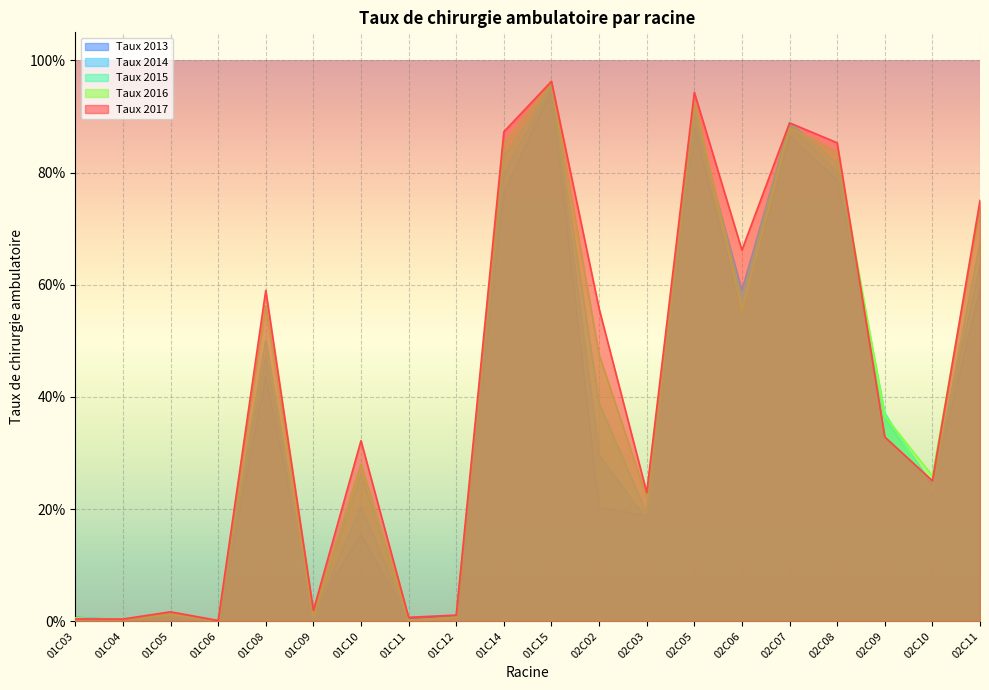

What is the total value across all series at 01C15?

4.8